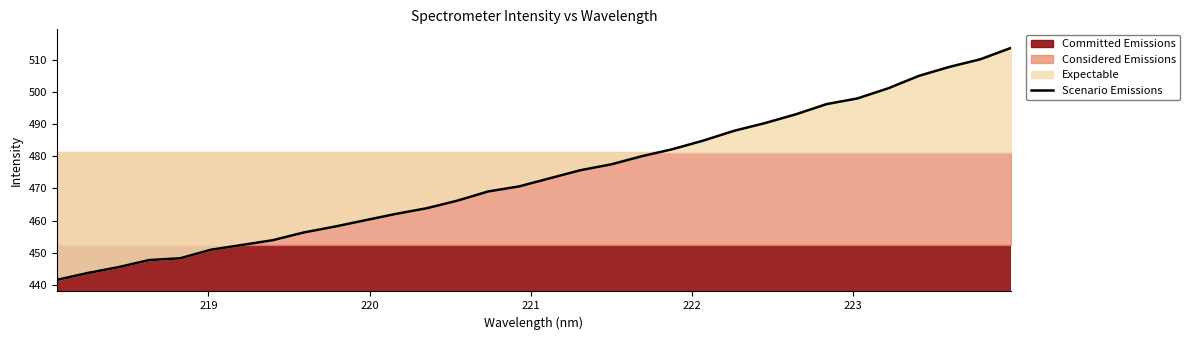

What is the maximum value for Scenario Emissions?

513.7